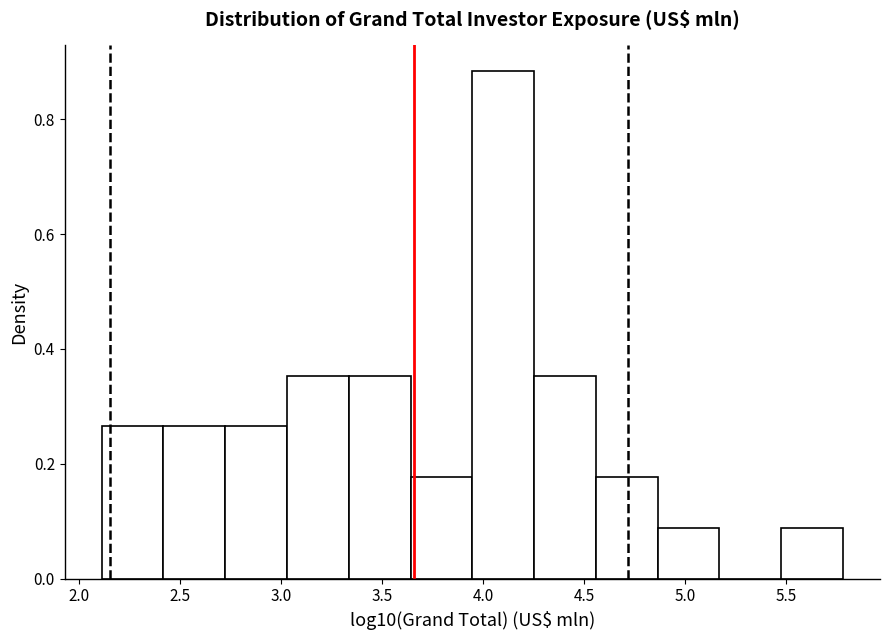

Reading left to right, transcribe this chart: for each bar, give the range it covers on the x-axis and its height. Neither the bar edges nor the heights are printed on the chart, so give them approximately, as read against the axes.

2.10 to 2.40: 0.26
2.40 to 2.70: 0.26
2.70 to 3.05: 0.26
3.05 to 3.35: 0.36
3.35 to 3.65: 0.36
3.65 to 3.95: 0.18
3.95 to 4.25: 0.88
4.25 to 4.55: 0.36
4.55 to 4.85: 0.18
4.85 to 5.15: 0.08
5.15 to 5.45: 0
5.45 to 5.80: 0.08